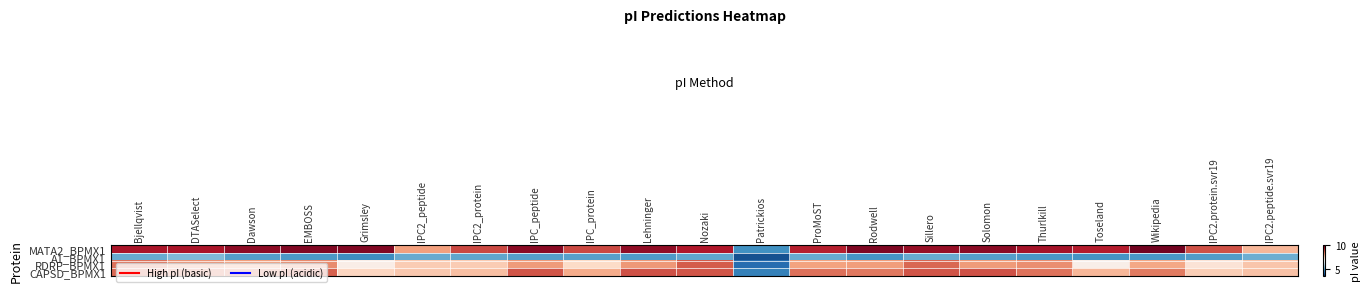

Reading right to left, extract all data points from this chart.

MATA2_BPMX1: IPC2.peptide.svr19=7.8	IPC2.protein.svr19=8.8	Wikipedia=9.9	Toseland=9.3	Thurlkill=9.5	Solomon=9.7	Sillero=9.6	Rodwell=9.8	ProMoST=9.3	Patrickios=4.8	Nozaki=9.4	Lehninger=9.6	IPC_protein=8.9	IPC_peptide=9.7	IPC2_protein=8.9	IPC2_peptide=8.1	Grimsley=9.8	EMBOSS=9.8	Dawson=9.6	DTASelect=9.4	Bjellqvist=9.4
A1_BPMX1: IPC2.peptide.svr19=5.2	IPC2.protein.svr19=4.9	Wikipedia=4.9	Toseland=4.8	Thurlkill=4.9	Solomon=5.0	Sillero=5.1	Rodwell=4.8	ProMoST=5.1	Patrickios=3.9	Nozaki=5.1	Lehninger=4.9	IPC_protein=5.0	IPC_peptide=5.0	IPC2_protein=5.1	IPC2_peptide=5.1	Grimsley=4.7	EMBOSS=4.9	Dawson=5.0	DTASelect=5.3	Bjellqvist=5.1
RDRP_BPMX1: IPC2.peptide.svr19=7.7	IPC2.protein.svr19=7.2	Wikipedia=8.0	Toseland=6.9	Thurlkill=8.3	Solomon=8.1	Sillero=8.6	Rodwell=8.1	ProMoST=8.1	Patrickios=4.3	Nozaki=8.7	Lehninger=8.2	IPC_protein=7.4	IPC_peptide=8.1	IPC2_protein=7.6	IPC2_peptide=7.6	Grimsley=7.0	EMBOSS=8.3	Dawson=8.1	DTASelect=8.2	Bjellqvist=8.5
CAPSD_BPMX1: IPC2.peptide.svr19=7.7	IPC2.protein.svr19=7.6	Wikipedia=8.4	Toseland=7.8	Thurlkill=8.5	Solomon=8.8	Sillero=8.8	Rodwell=8.5	ProMoST=8.6	Patrickios=4.6	Nozaki=8.8	Lehninger=8.8	IPC_protein=8.0	IPC_peptide=8.8	IPC2_protein=7.7	IPC2_peptide=7.6	Grimsley=7.5	EMBOSS=8.7	Dawson=8.5	DTASelect=8.5	Bjellqvist=8.6